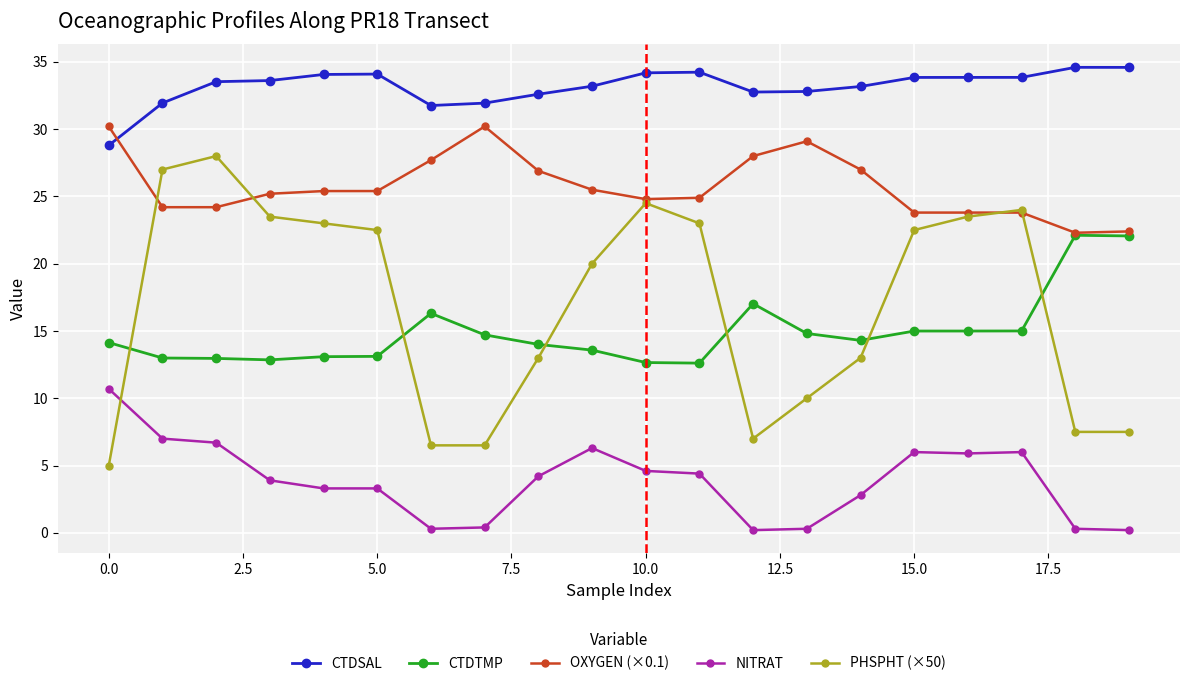

List the series in order of their peak value, lowest first.

NITRAT, CTDTMP, PHSPHT (×50), OXYGEN (×0.1), CTDSAL